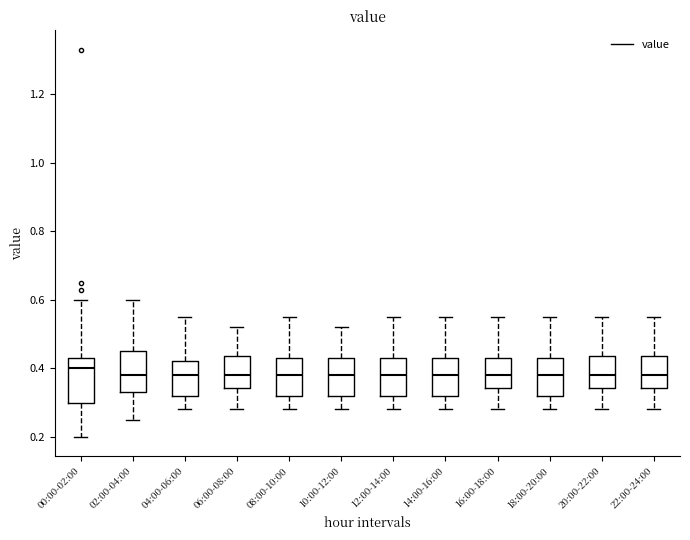

Reading left to right, transcribe this box plot: for each box, give where its median line is, the range the box spans, and where its two whiskers end, as read against the y-axis. The values are not printed on the chart, so give them approximately, as read against the axis.

00:00-02:00: median 0.40, box 0.30 to 0.44, whiskers 0.20 to 0.60
02:00-04:00: median 0.38, box 0.34 to 0.46, whiskers 0.26 to 0.60
04:00-06:00: median 0.38, box 0.32 to 0.42, whiskers 0.28 to 0.56
06:00-08:00: median 0.38, box 0.34 to 0.44, whiskers 0.28 to 0.52
08:00-10:00: median 0.38, box 0.32 to 0.44, whiskers 0.28 to 0.56
10:00-12:00: median 0.38, box 0.32 to 0.44, whiskers 0.28 to 0.52
12:00-14:00: median 0.38, box 0.32 to 0.44, whiskers 0.28 to 0.56
14:00-16:00: median 0.38, box 0.32 to 0.44, whiskers 0.28 to 0.56
16:00-18:00: median 0.38, box 0.34 to 0.44, whiskers 0.28 to 0.56
18:00-20:00: median 0.38, box 0.32 to 0.44, whiskers 0.28 to 0.56
20:00-22:00: median 0.38, box 0.34 to 0.44, whiskers 0.28 to 0.56
22:00-24:00: median 0.38, box 0.34 to 0.44, whiskers 0.28 to 0.56